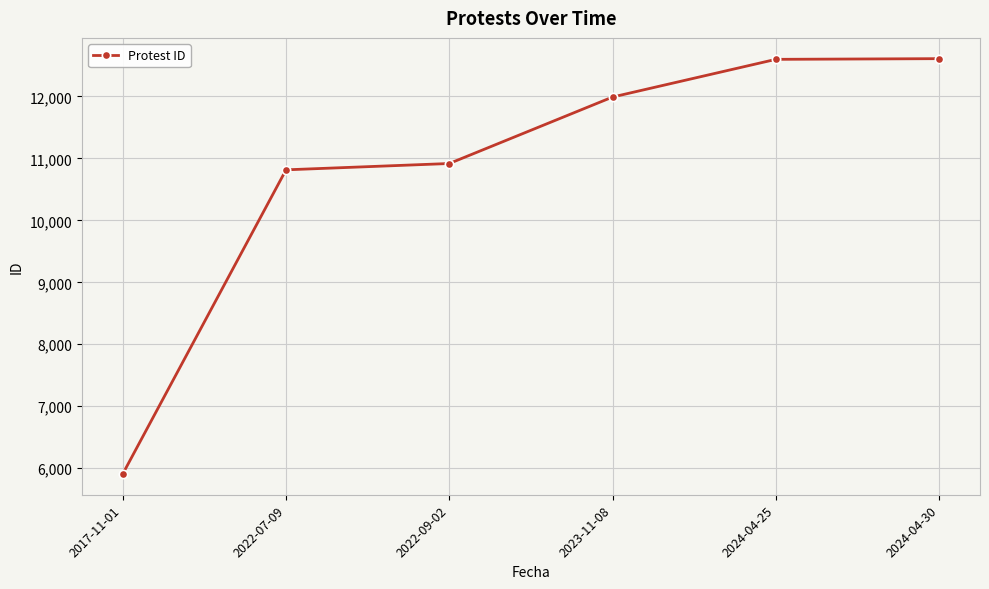

The value at 2022-07-09 is 10815. True or false?

True